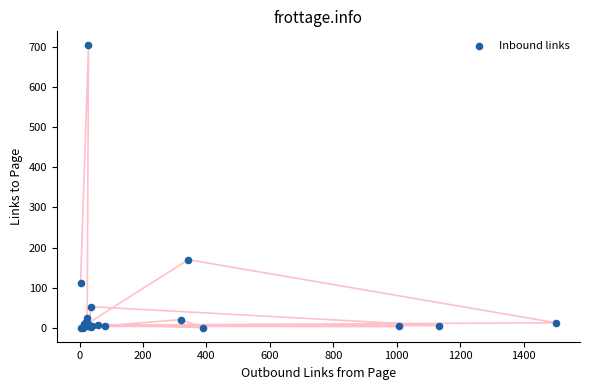

What Y value in the scatter plot is closest to 352?

170